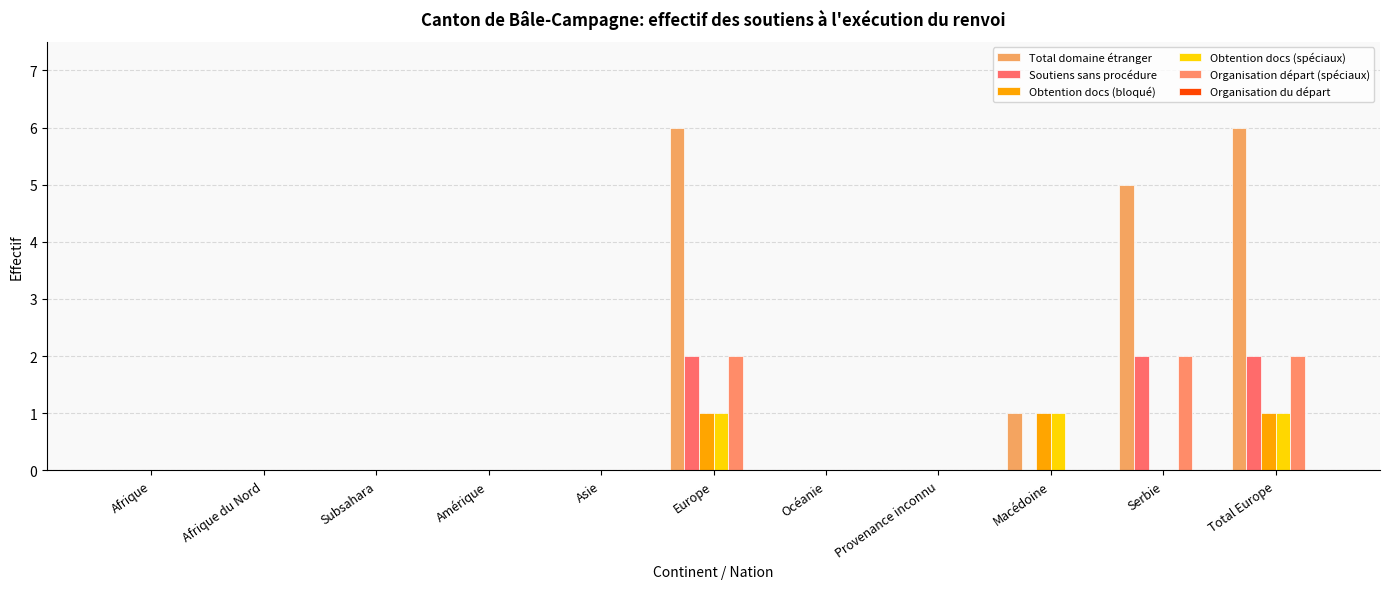

Count the number of data series in this chart.

5